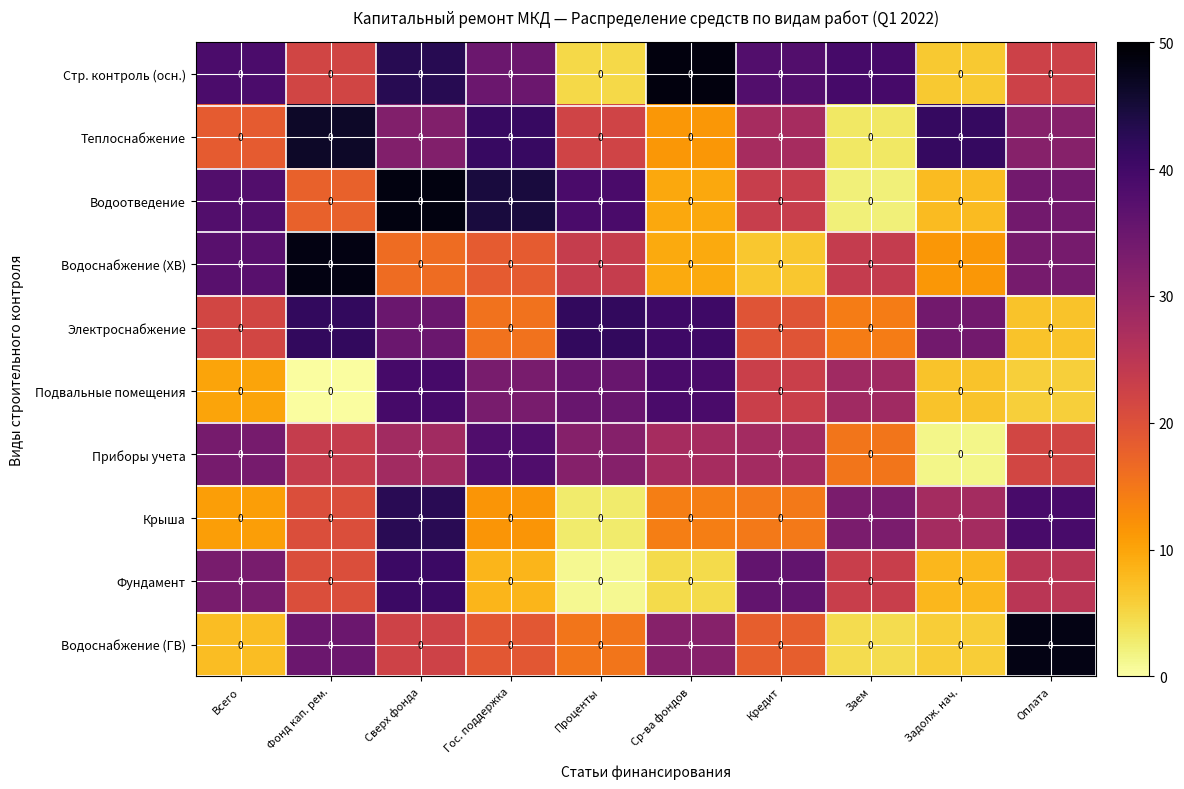

What is the difference between the maximum and minimum values in the Фундамент series?

39.6